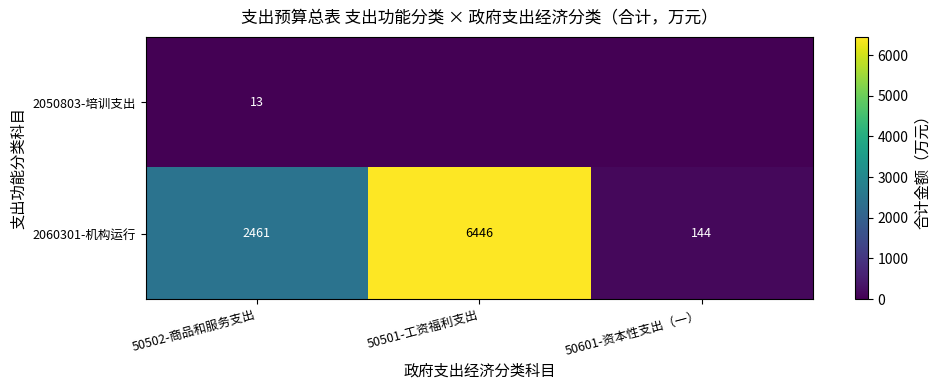

What is the average value of the 2060301-机构运行 series?

3017